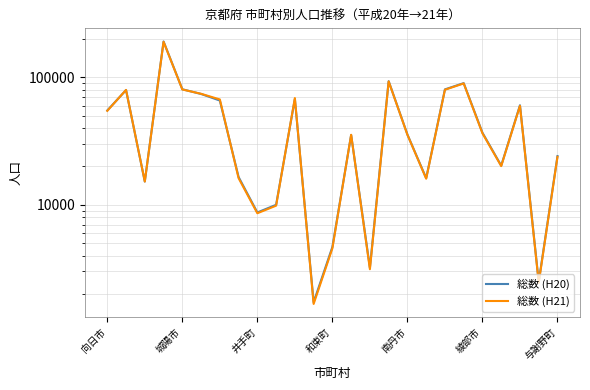

How many distinct data groups are displayed?

2